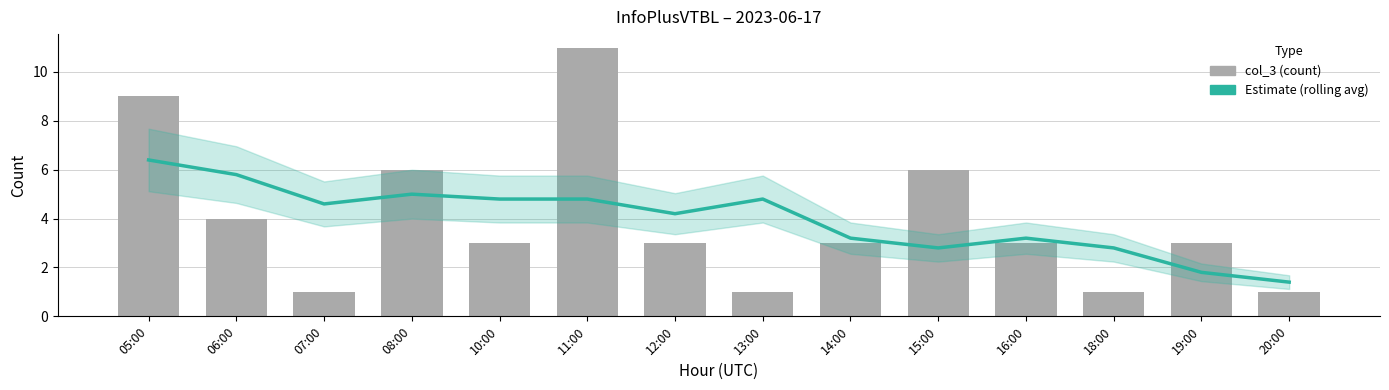

Between 06:00 and 20:00, which series saw the biggest shift?

Estimate